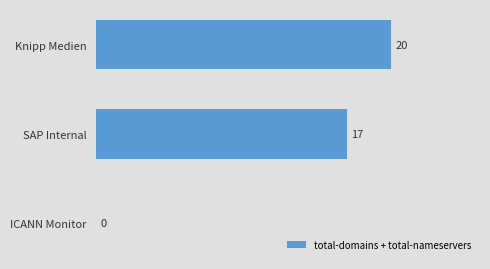

Reading bottom to top, what are all the values shown in this chart?

ICANN Monitor=0	SAP Internal=17	Knipp Medien=20